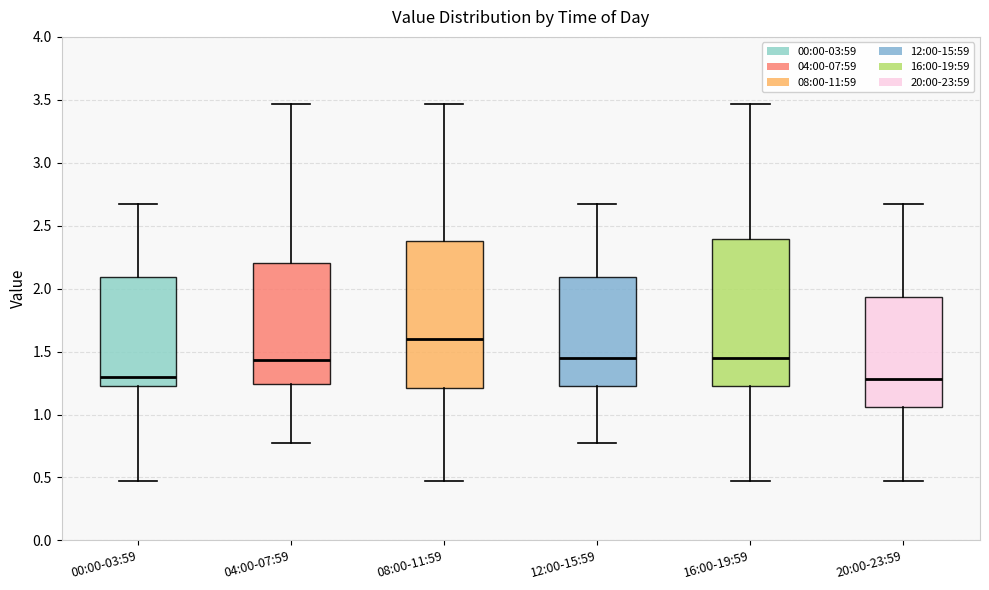

Reading left to right, transcribe this box plot: for each box, give where its median line is, the range the box spans, and where its two whiskers end, as read against the y-axis. The values are not printed on the chart, so give them approximately, as read against the axis.

00:00-03:59: median 1.30, box 1.25 to 2.10, whiskers 0.45 to 2.65
04:00-07:59: median 1.45, box 1.25 to 2.20, whiskers 0.75 to 3.45
08:00-11:59: median 1.60, box 1.20 to 2.40, whiskers 0.45 to 3.45
12:00-15:59: median 1.45, box 1.25 to 2.10, whiskers 0.75 to 2.65
16:00-19:59: median 1.45, box 1.25 to 2.40, whiskers 0.45 to 3.45
20:00-23:59: median 1.30, box 1.05 to 1.95, whiskers 0.45 to 2.65